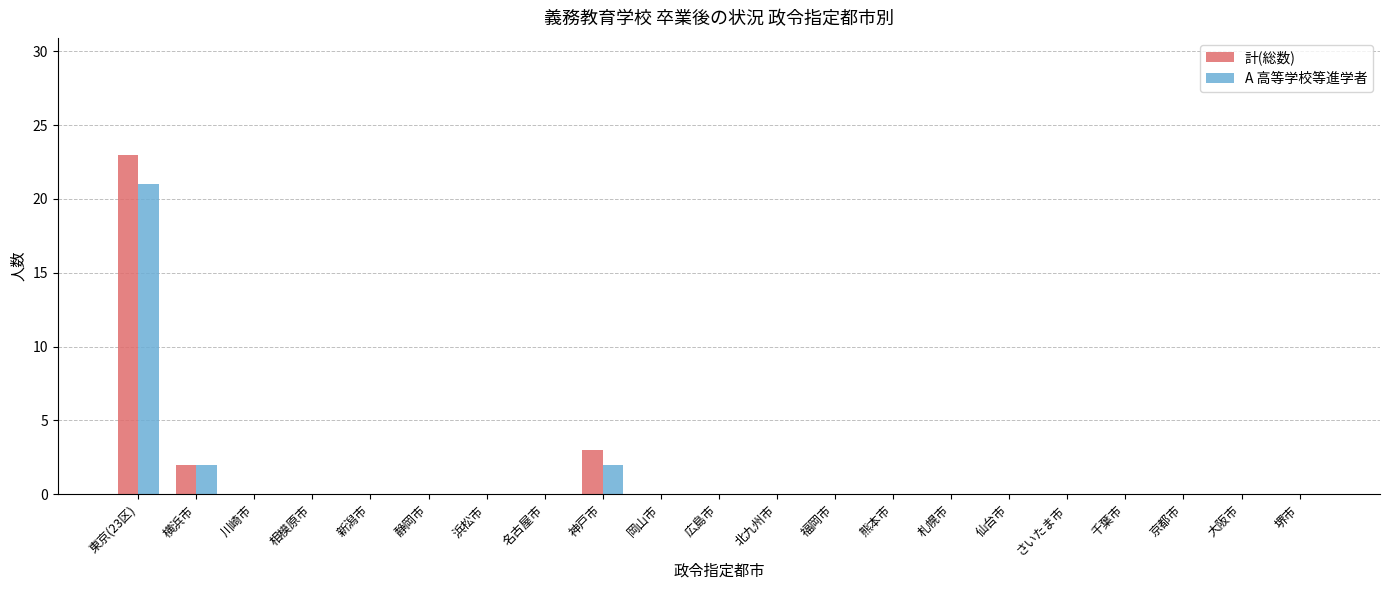

At which label does 計(総数) reach its peak?

東京(23区)